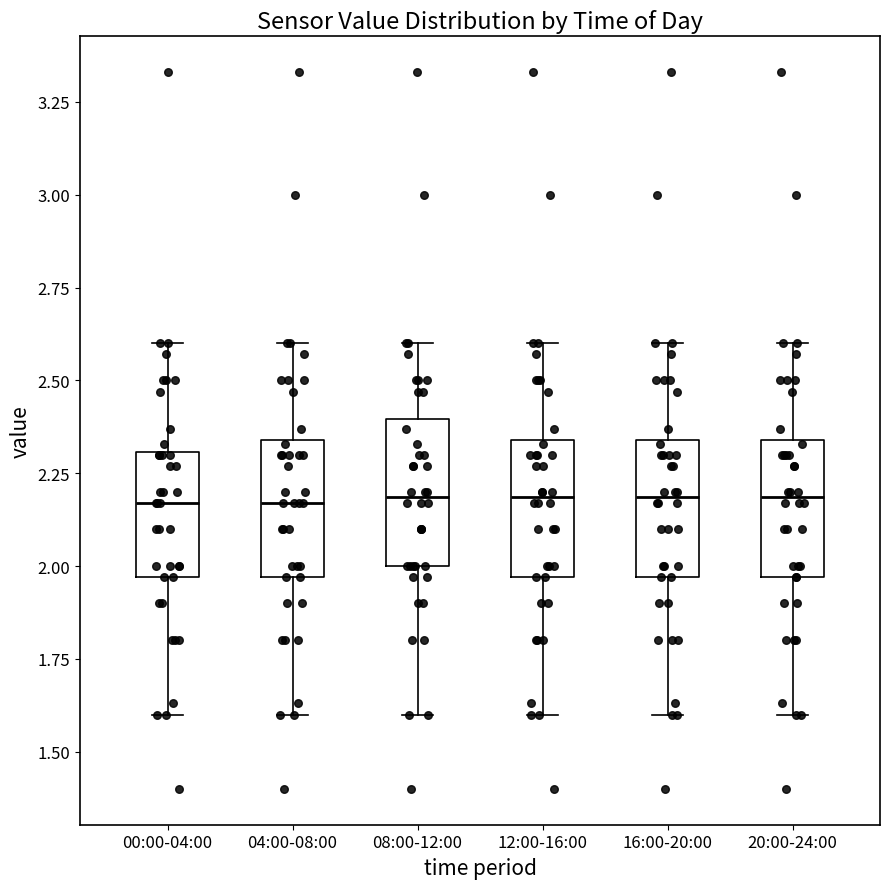

Where does the upper whisker of the box for 08:00-12:00 end on the y-axis? The values are not printed on the chart, so give them approximately, as read against the axis.

2.60